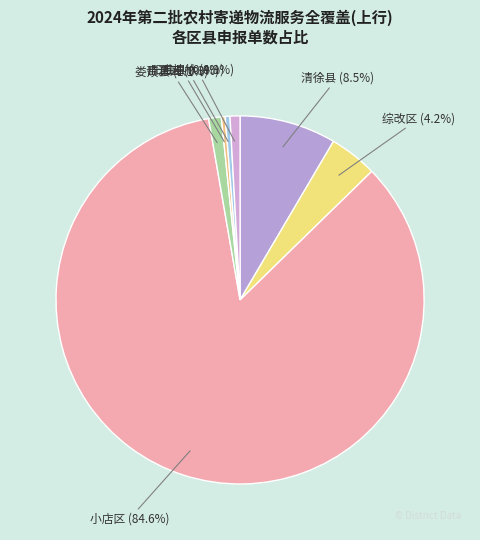

Count the number of slices in the pie.

7